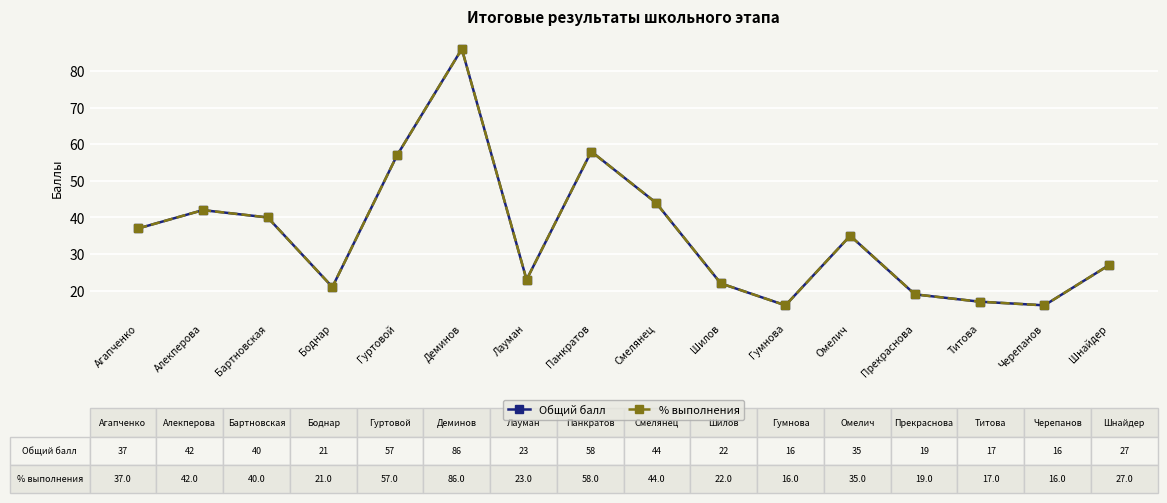

In Общий балл, how many points are lower than both neighbors (excluding endpoints)?

4